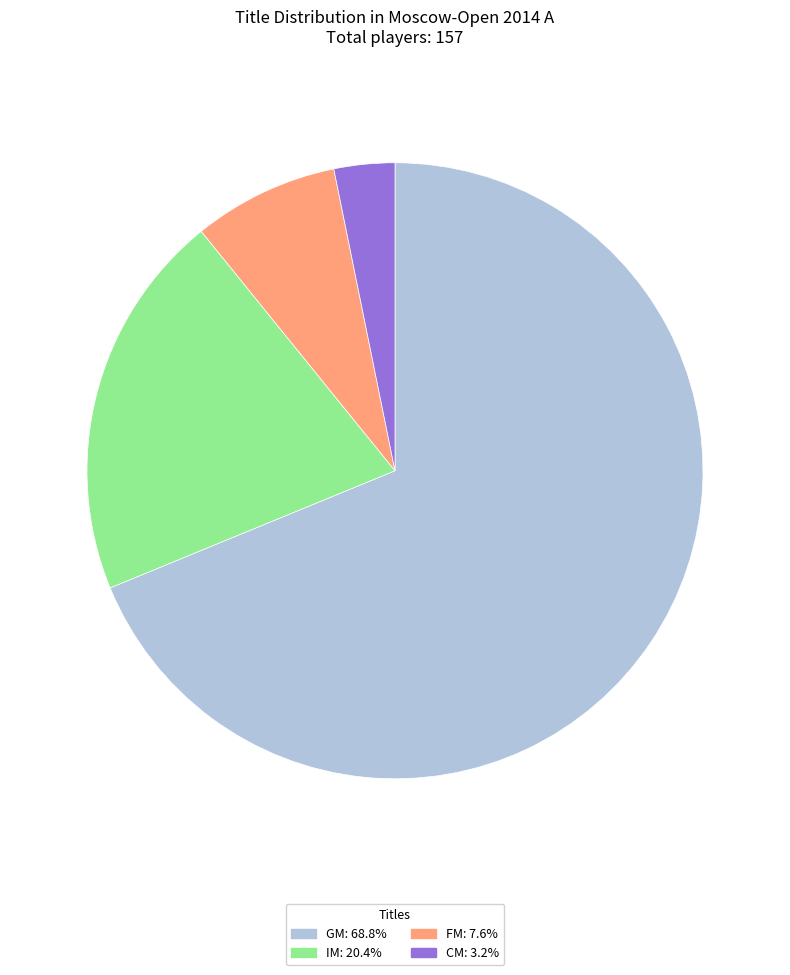

Does any single category account for the majority?

Yes